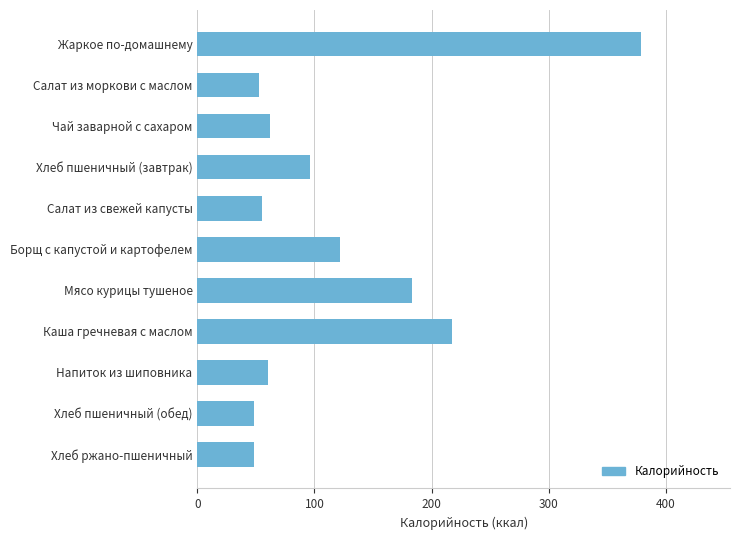

What is the sum of all values?

1323